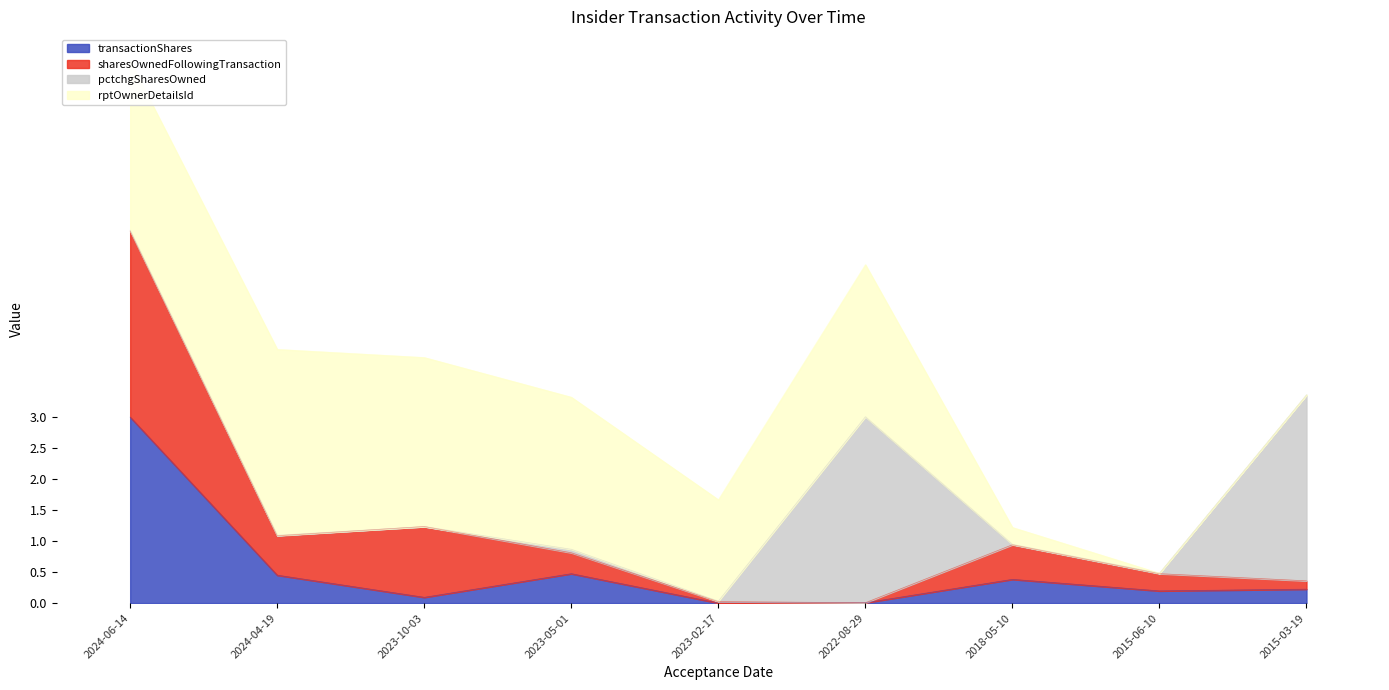

Is the value of sharesOwnedFollowingTransaction at 2023-05-01 greater than the value of transactionShares at 2022-08-29?

Yes